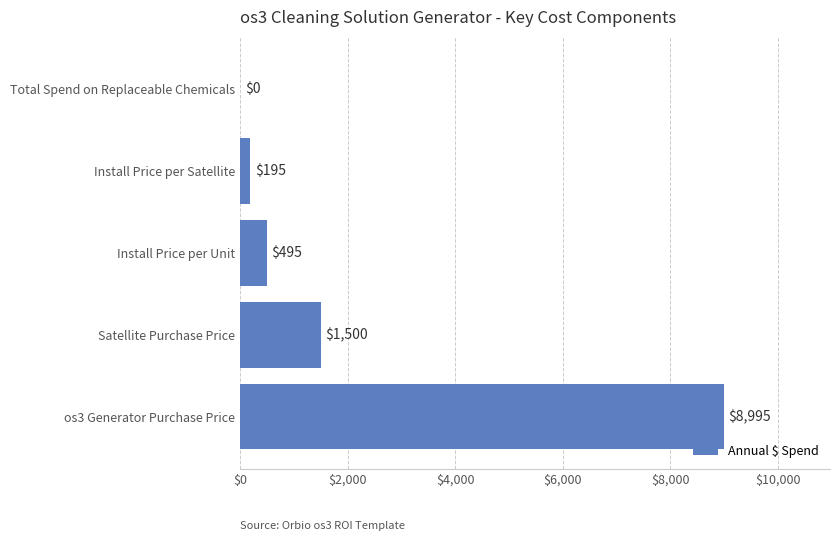

What is the sum of all values?

11185